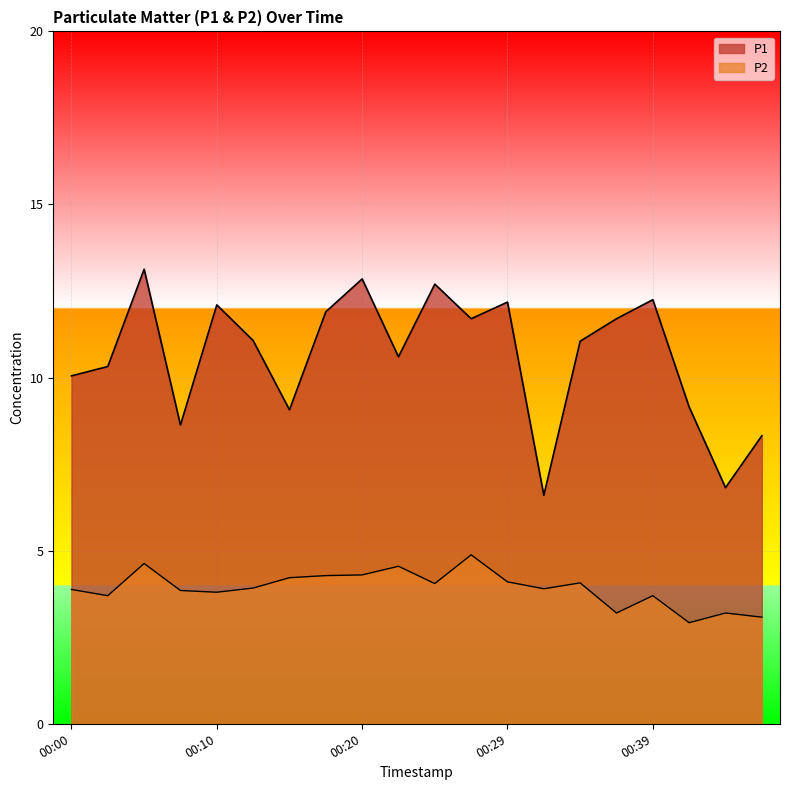

Count the number of data series in this chart.

2